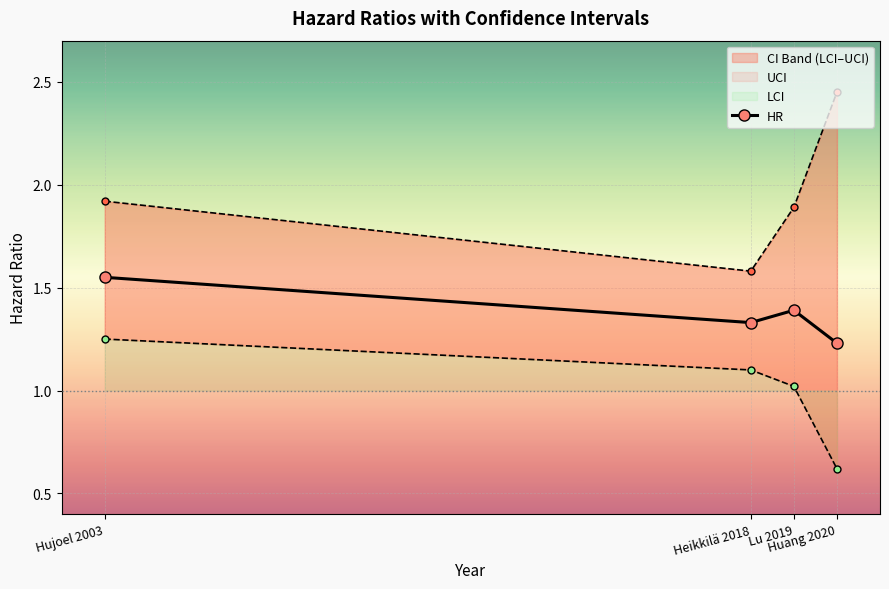

What is the difference between the values at Huang 2020 and Lu 2019?

0.2